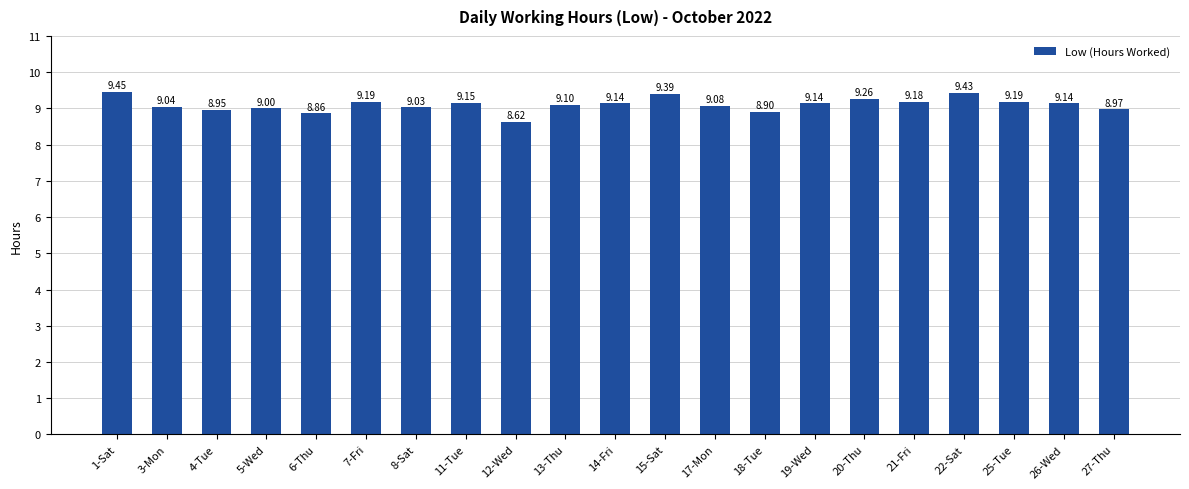

Which has a higher value, 21-Fri or 13-Thu?

21-Fri